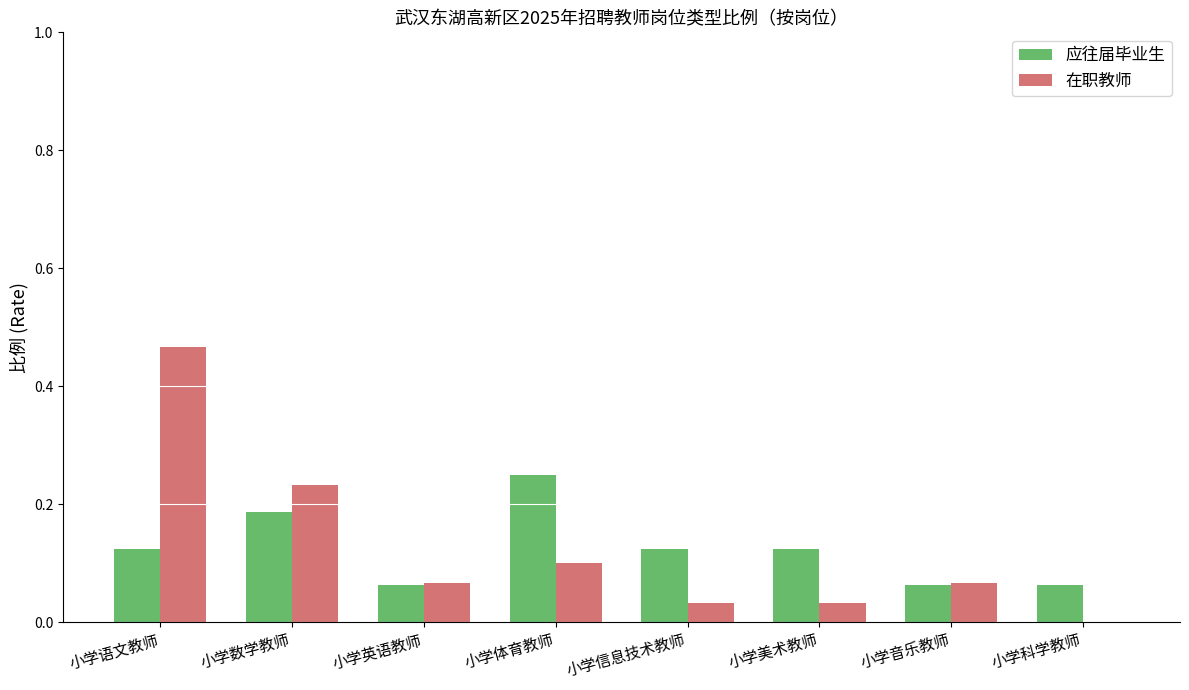

At which category does the chart reach its peak across all series?

小学语文教师